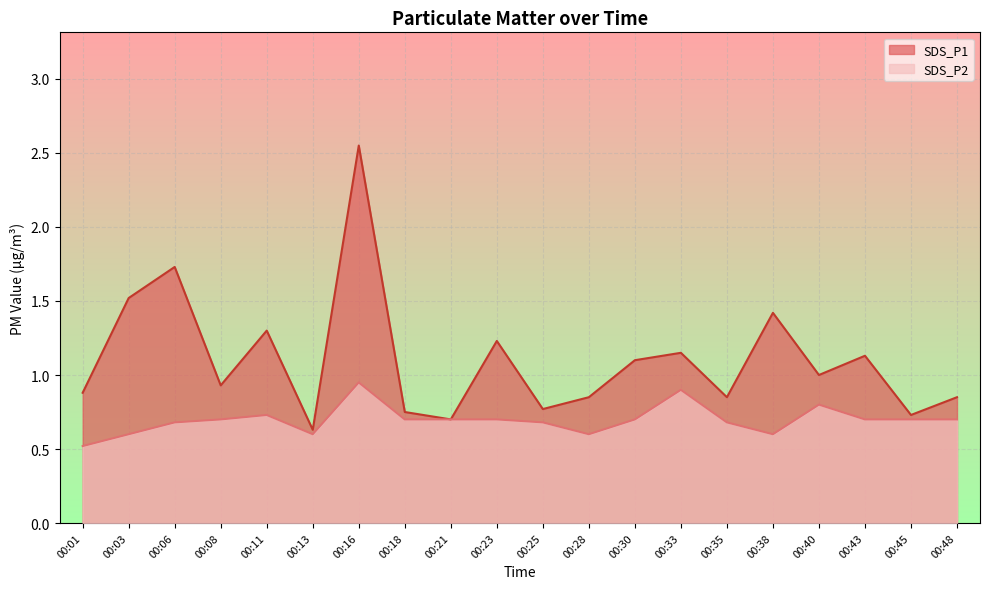

True or false: SDS_P1 has a value of 0.2 at 00:08.

False